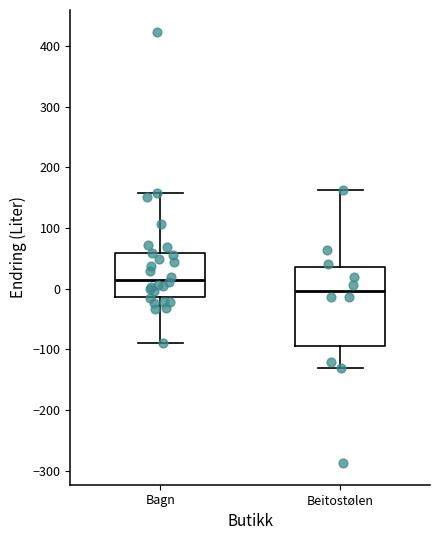

Reading left to right, transcribe this box plot: for each box, give where its median line is, the range the box spans, and where its two whiskers end, as read against the y-axis. The values are not printed on the chart, so give them approximately, as read against the axis.

Bagn: median 10, box -10 to 60, whiskers -90 to 160
Beitostølen: median 0, box -90 to 40, whiskers -130 to 160